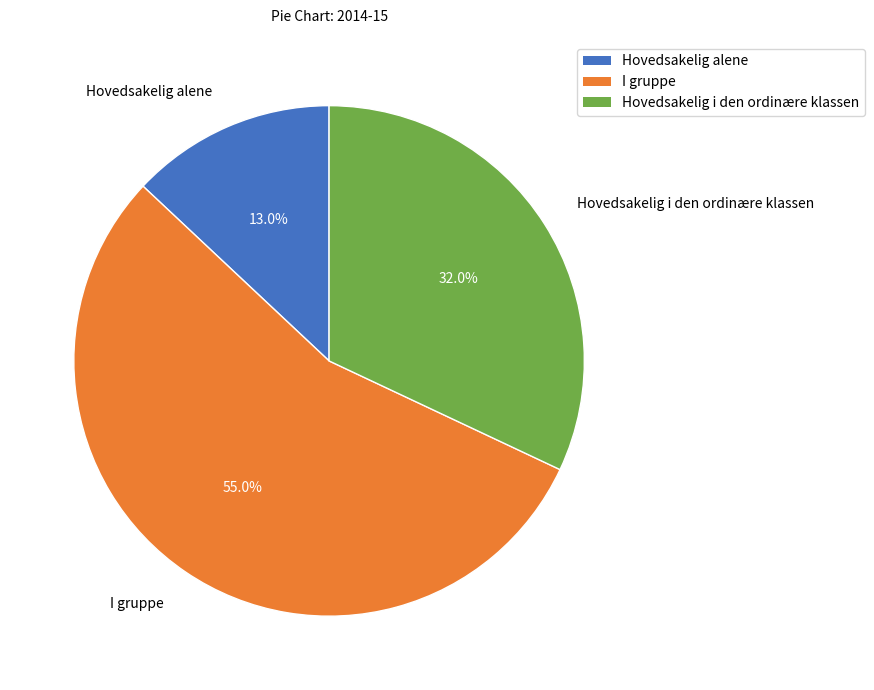

Does any single category account for the majority?

Yes